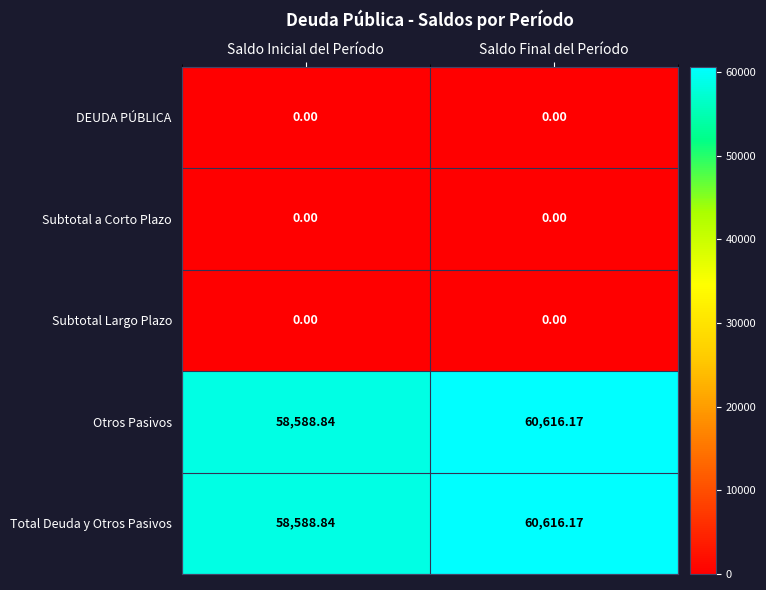

At which category is the sum across all series the highest?

Saldo Final del Período